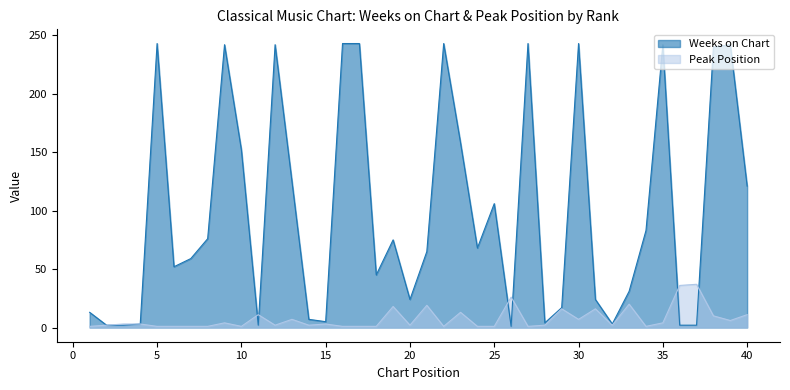

Reading right to left, transcribe all the data shown in this chart.

Weeks on Chart: 40=121	39=242	38=240	37=2	36=2	35=242	34=83	33=31	32=3	31=24	30=243	29=17	28=4	27=243	26=1	25=106	24=68	23=158	22=243	21=65	20=24	19=75	18=45	17=243	16=243	15=5	14=7	13=125	12=242	11=2	10=152	9=242	8=76	7=59	6=52	5=243	4=3	3=2	2=2	1=13
Peak Position: 40=11	39=6	38=10	37=37	36=36	35=4	34=1	33=20	32=2	31=16	30=7	29=16	28=2	27=1	26=26	25=1	24=1	23=13	22=1	21=19	20=2	19=18	18=1	17=1	16=1	15=3	14=2	13=7	12=2	11=11	10=1	9=4	8=1	7=1	6=1	5=1	4=3	3=3	2=2	1=1